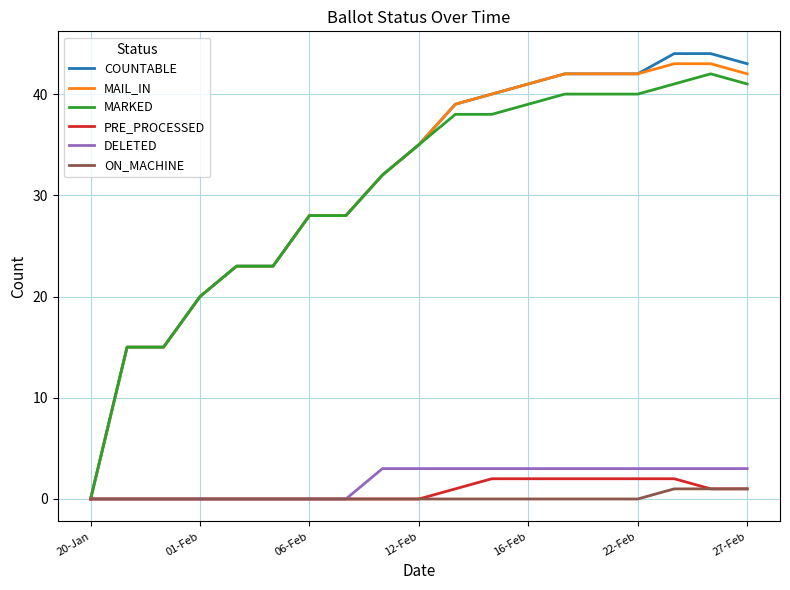

What are all the series names shown in the legend?

COUNTABLE, MAIL_IN, MARKED, PRE_PROCESSED, DELETED, ON_MACHINE